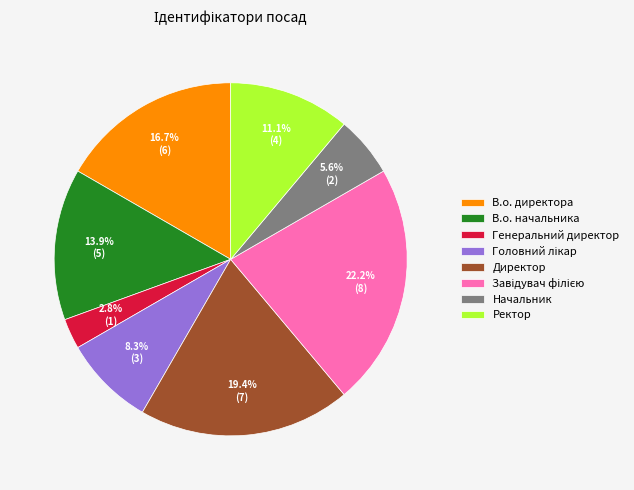

Does В.о. начальника account for over 50% of the chart?

No